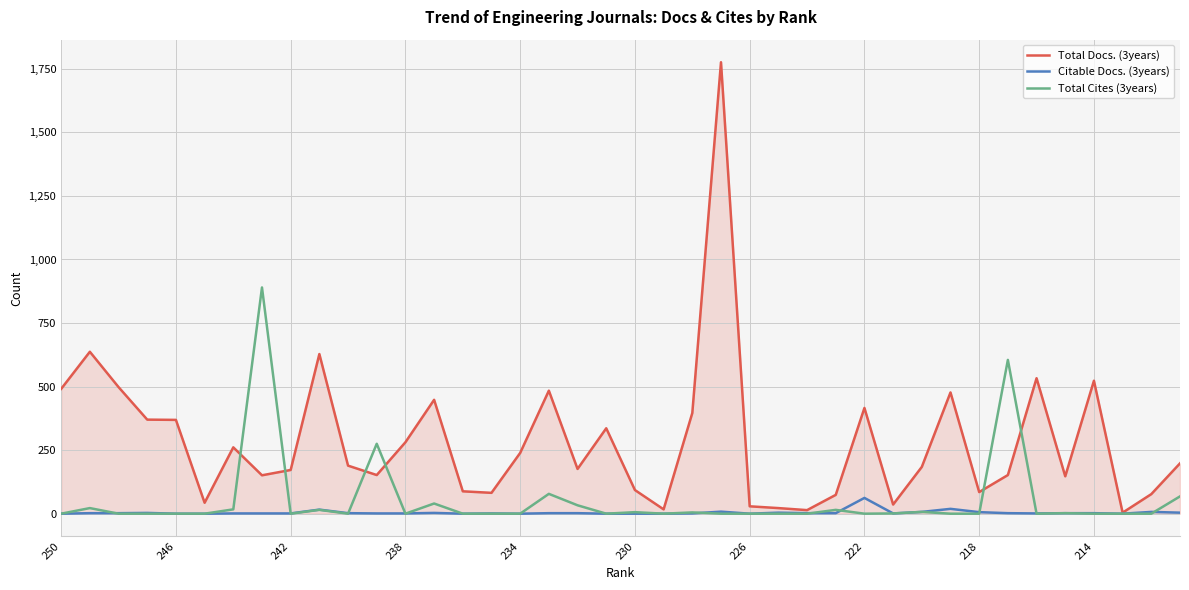

Rank the series by their maximum value, from lowest to highest.

Citable Docs. (3years), Total Cites (3years), Total Docs. (3years)